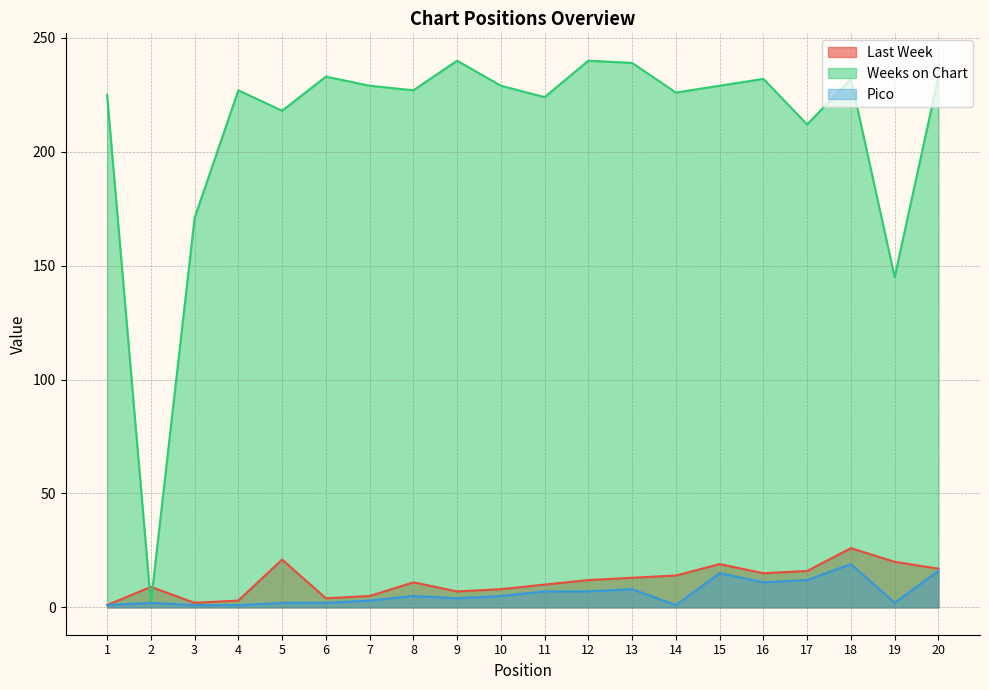

What is the difference between the Weeks on Chart values at 13 and 4?

12